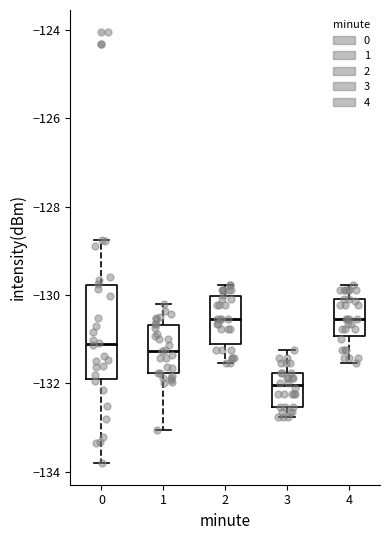

Where does the median line of the box at x = 3 sit on the y-axis? The values are not printed on the chart, so give them approximately, as read against the axis.

-132.0